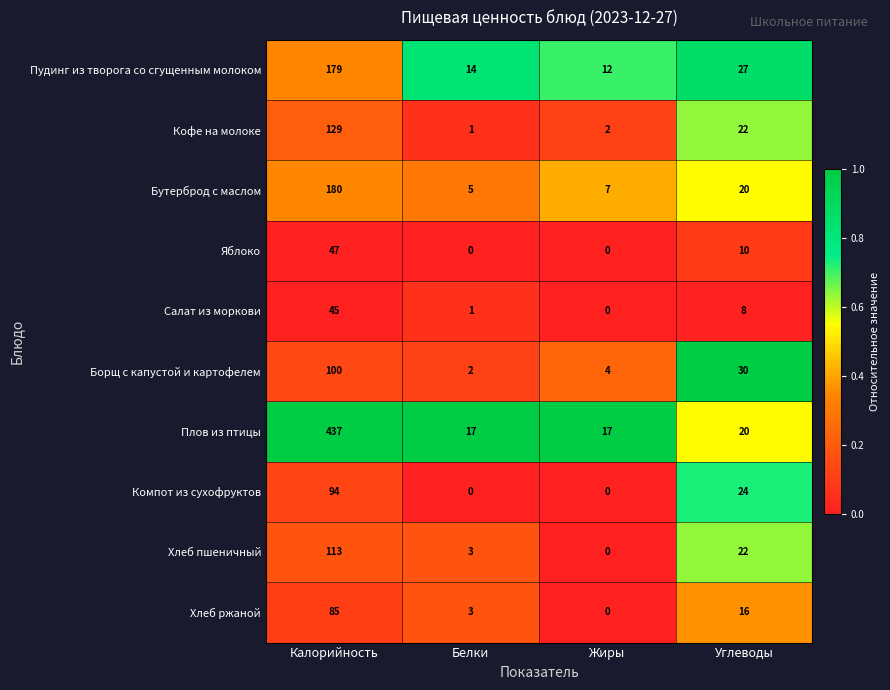

Where is Бутерброд с маслом nearest to the value 92?

Углеводы